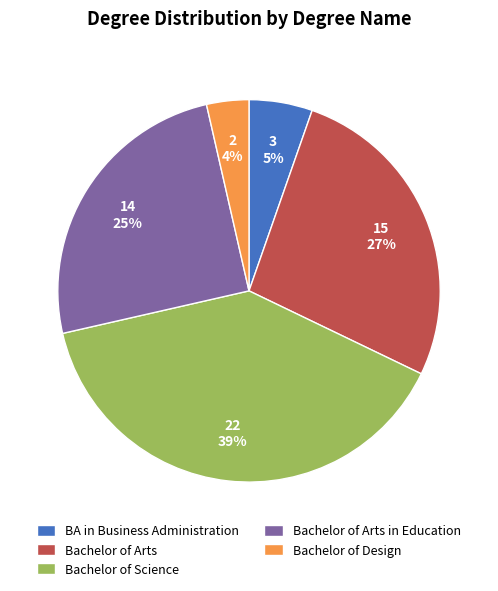

To the nearest percent, what is the combined percentage of BA in Business Administration and Bachelor of Design?

9%